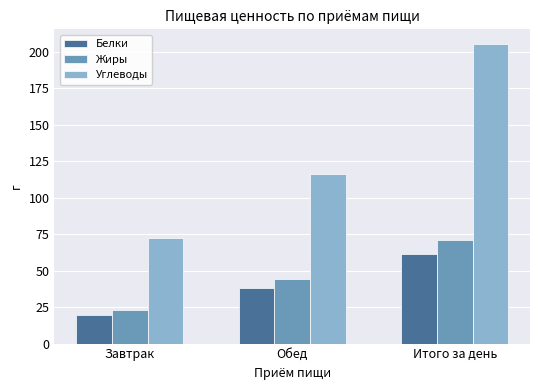

Reading left to right, what are all the values shown in this chart?

Белки: 19.8	38.0	61.2
Жиры: 23.2	44.2	71.2
Углеводы: 72.6	116.1	205.3